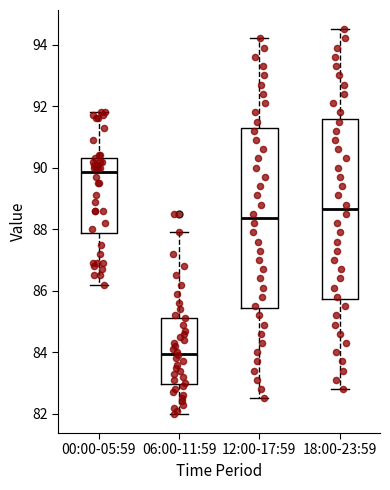

Reading left to right, transcribe this box plot: for each box, give where its median line is, the range the box spans, and where its two whiskers end, as read against the y-axis. The values are not printed on the chart, so give them approximately, as read against the axis.

00:00-05:59: median 89.8, box 87.8 to 90.4, whiskers 86.2 to 91.8
06:00-11:59: median 84.0, box 83.0 to 85.2, whiskers 82.0 to 88.0
12:00-17:59: median 88.4, box 85.4 to 91.2, whiskers 82.6 to 94.2
18:00-23:59: median 88.6, box 85.8 to 91.6, whiskers 82.8 to 94.6